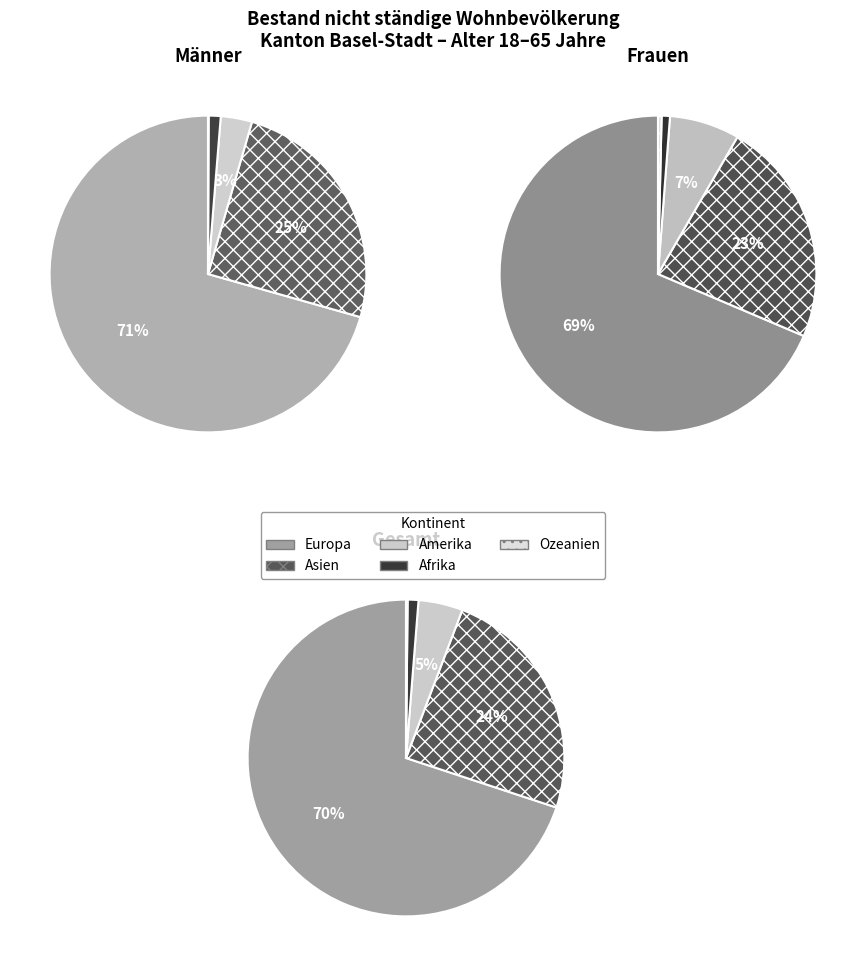

Which has a higher value, Amerika or Europa?

Europa